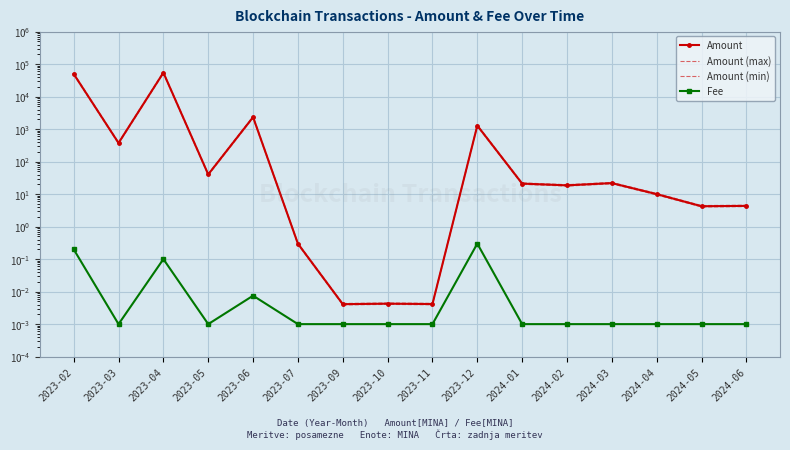

At which category does the chart reach its peak across all series?

2023-04